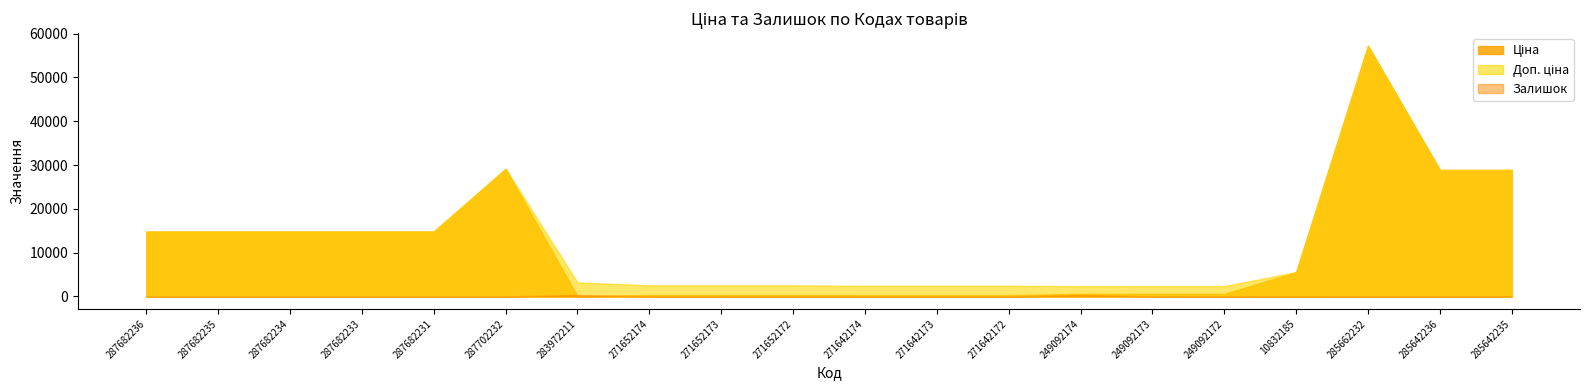

What is the greatest value displayed?

57258.0